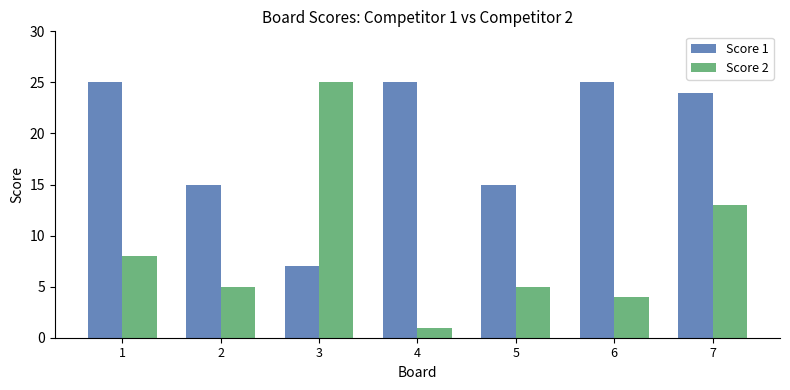

Which label corresponds to the smallest value in the chart?

4